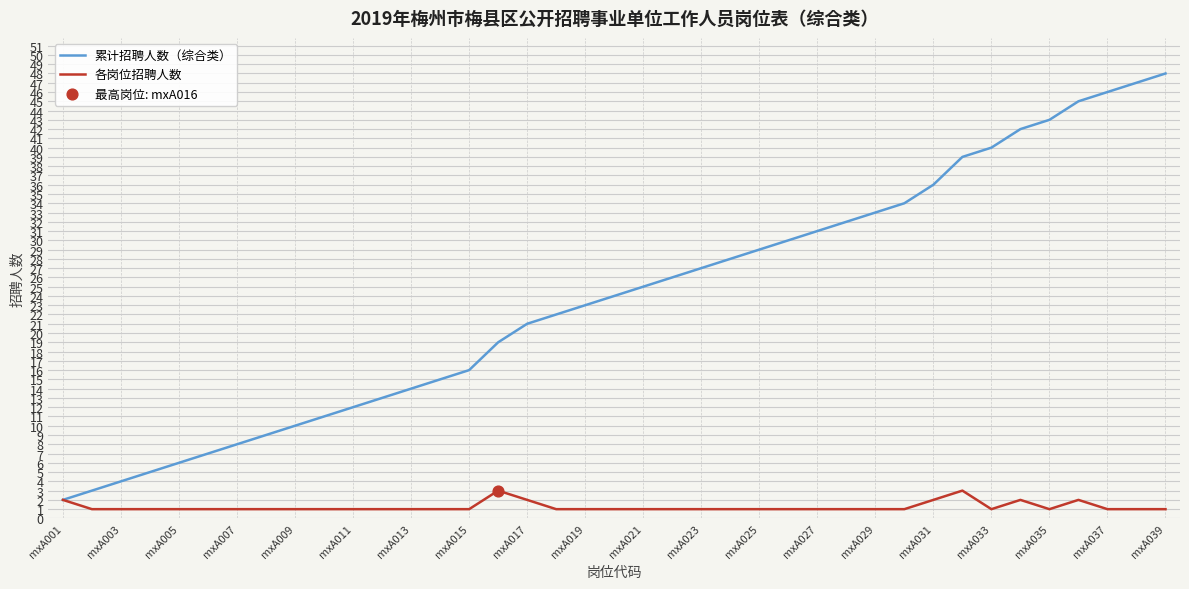

At how many categories does at least one series exceed 18?

24